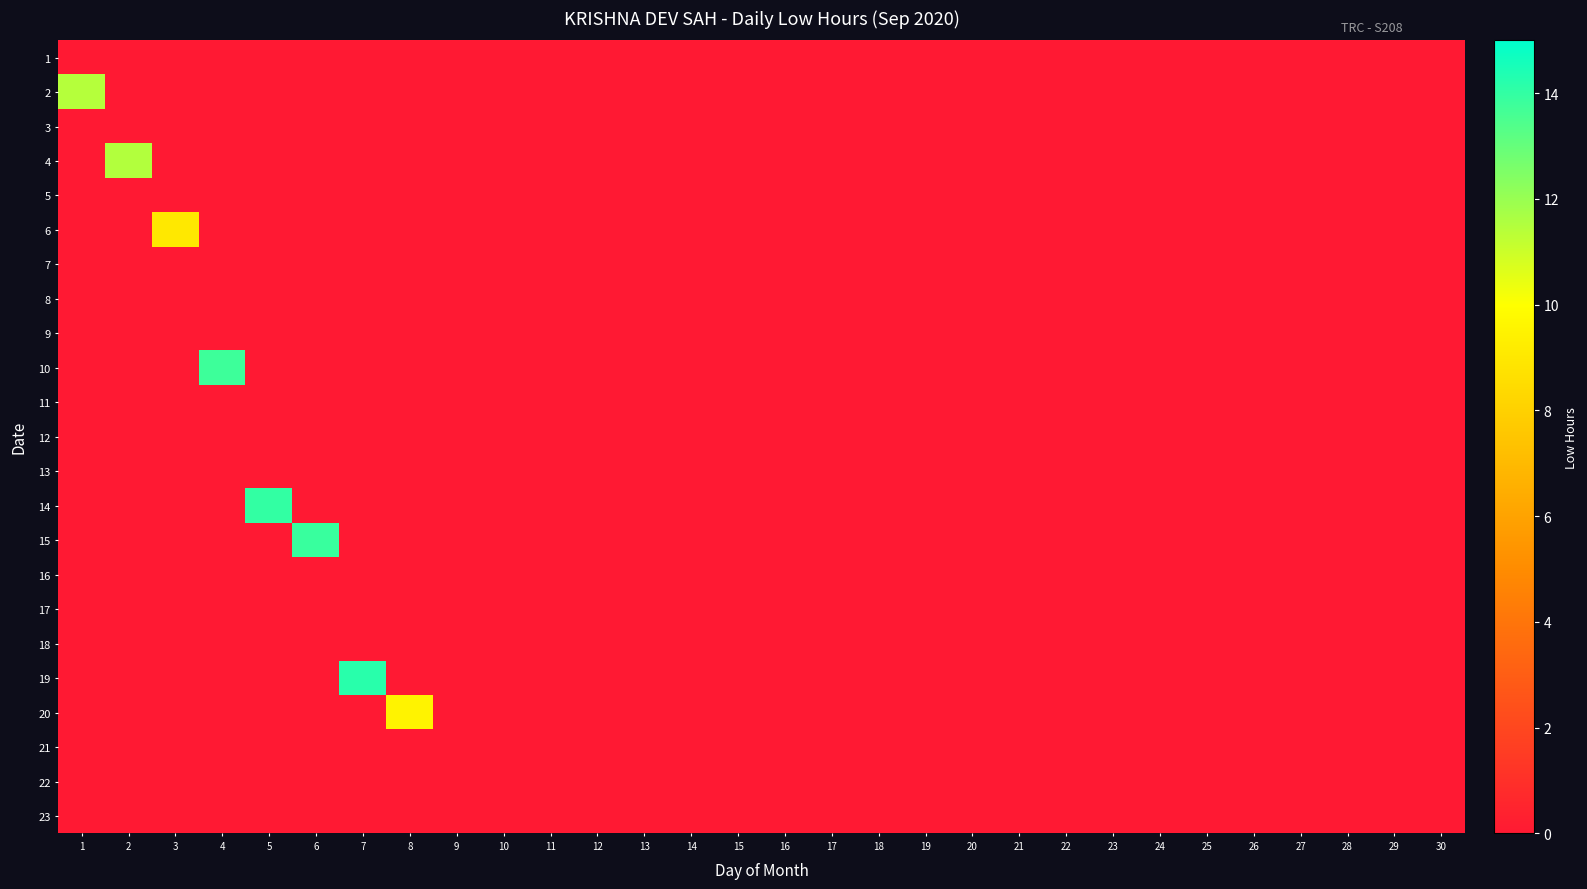

At how many categories does at least one series exceed 1?

8